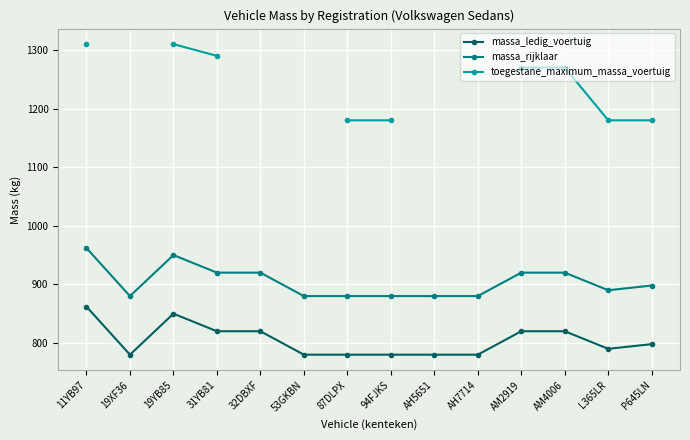

The massa_rijklaar series shows 1381.3 at AM4006. True or false?

False